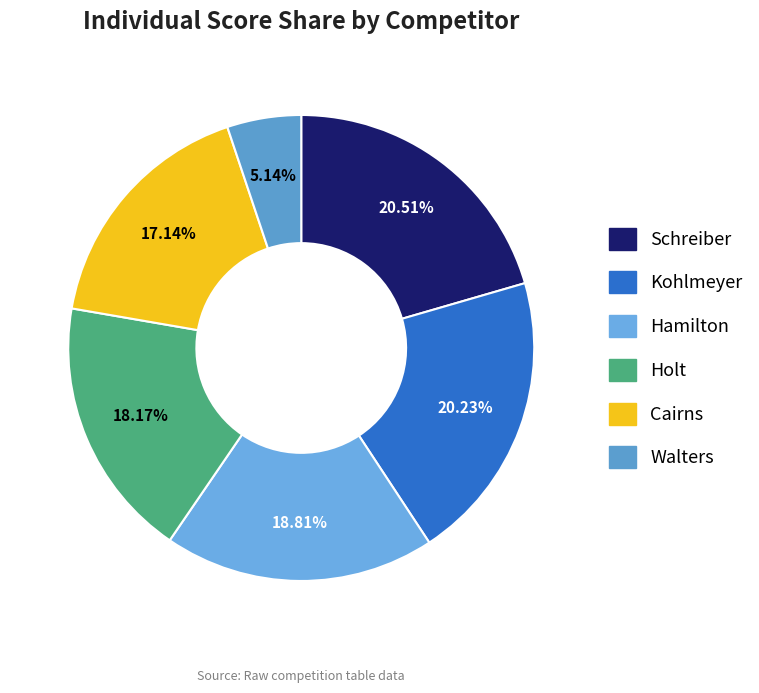

True or false: Hamilton accounts for 11% of the total.

False